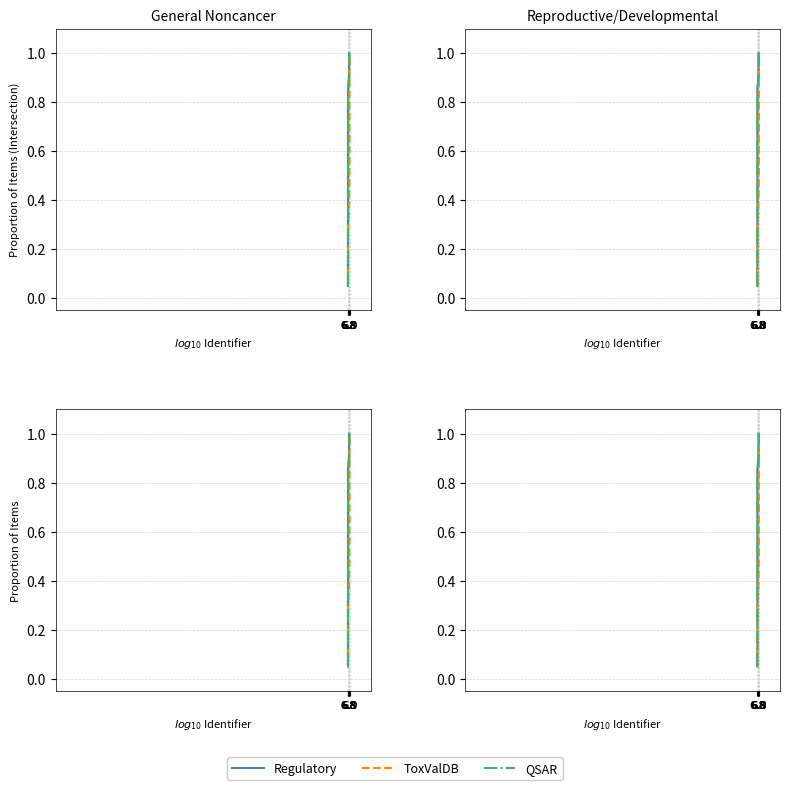

How many distinct data groups are displayed?

3